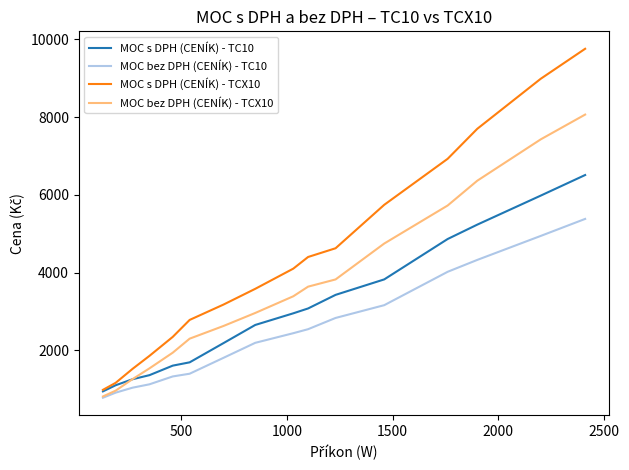

What is the minimum value for MOC s DPH (CENÍK) - TCX10?

980.0